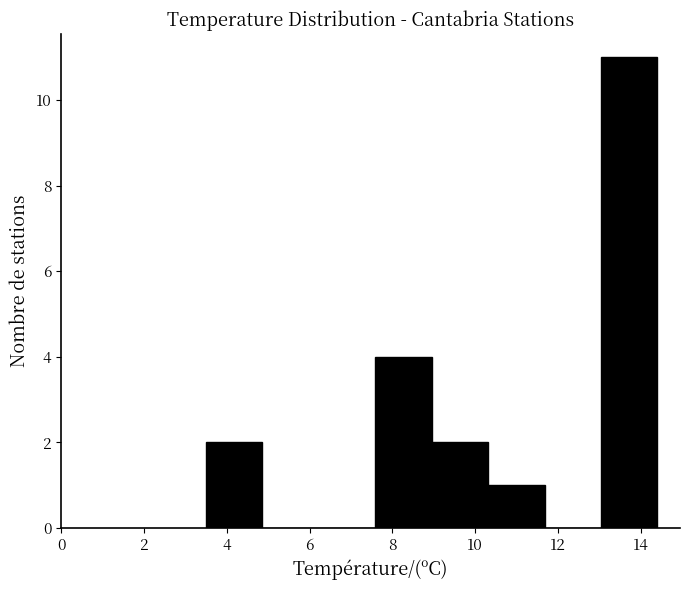

Reading left to right, list every bar in this chart as the range it spans on the x-axis followed by its height. Neither the bar edges nor the heights are printed on the chart, so give them approximately, as read against the axes.

3.6 to 4.8: 2
4.8 to 6.2: 0
6.2 to 7.6: 0
7.6 to 9.0: 4
9.0 to 10.4: 2
10.4 to 11.6: 1
11.6 to 13.0: 0
13.0 to 14.4: 11